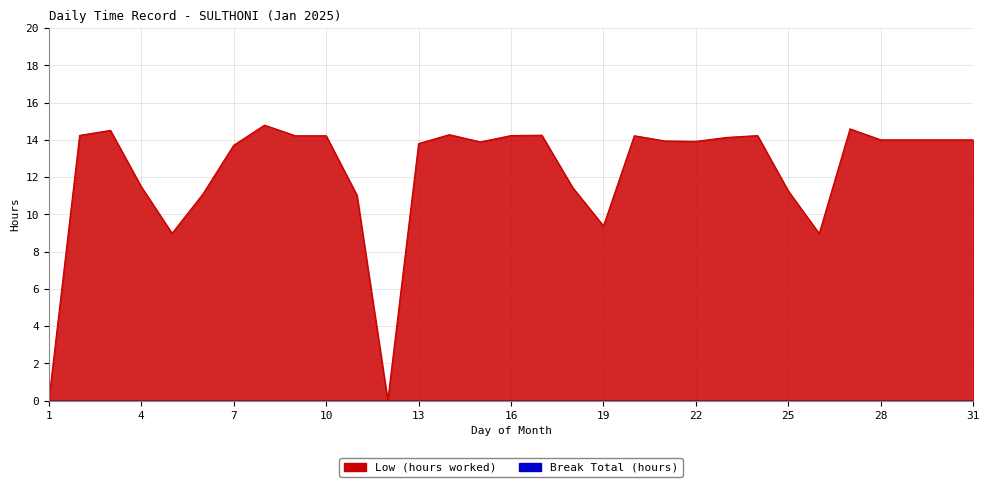

List the labels in order of value, largest first.

8, 27, 3, 14, 17, 2, 16, 24, 9, 10, 20, 23, 28, 29, 30, 31, 21, 22, 15, 13, 7, 4, 18, 25, 6, 11, 19, 5, 26, 1, 12